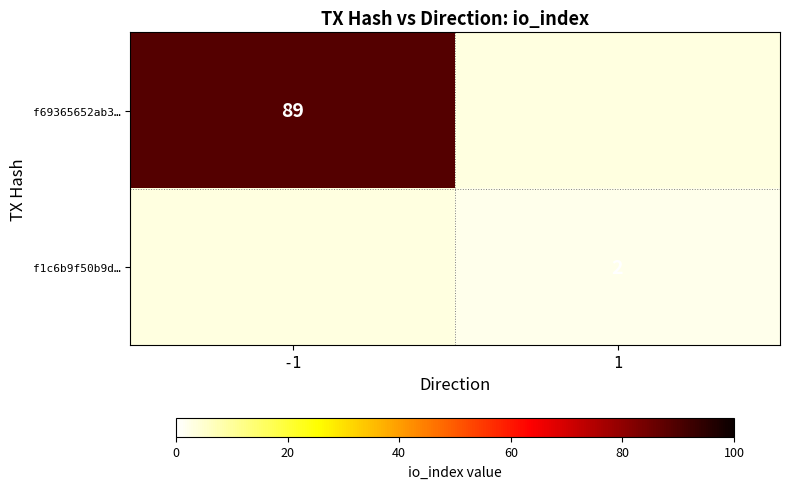

Which label corresponds to the smallest value in the chart?

1